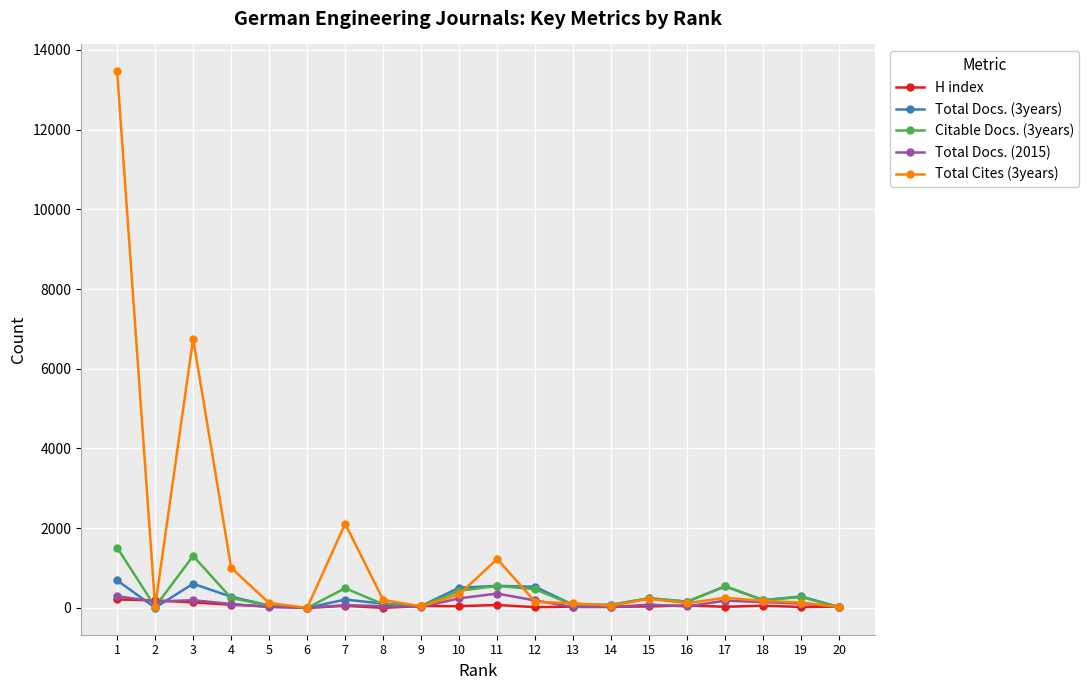

What are all the series names shown in the legend?

H index, Total Docs. (3years), Citable Docs. (3years), Total Docs. (2015), Total Cites (3years)